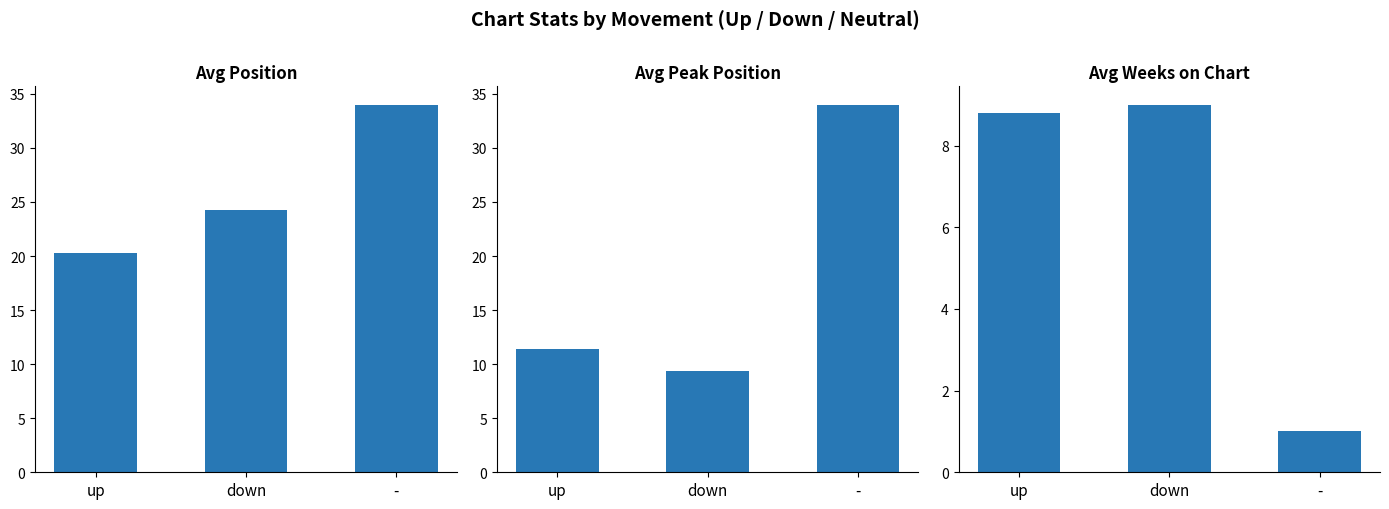

Which series has the largest range (max minus min)?

Avg Peak Position